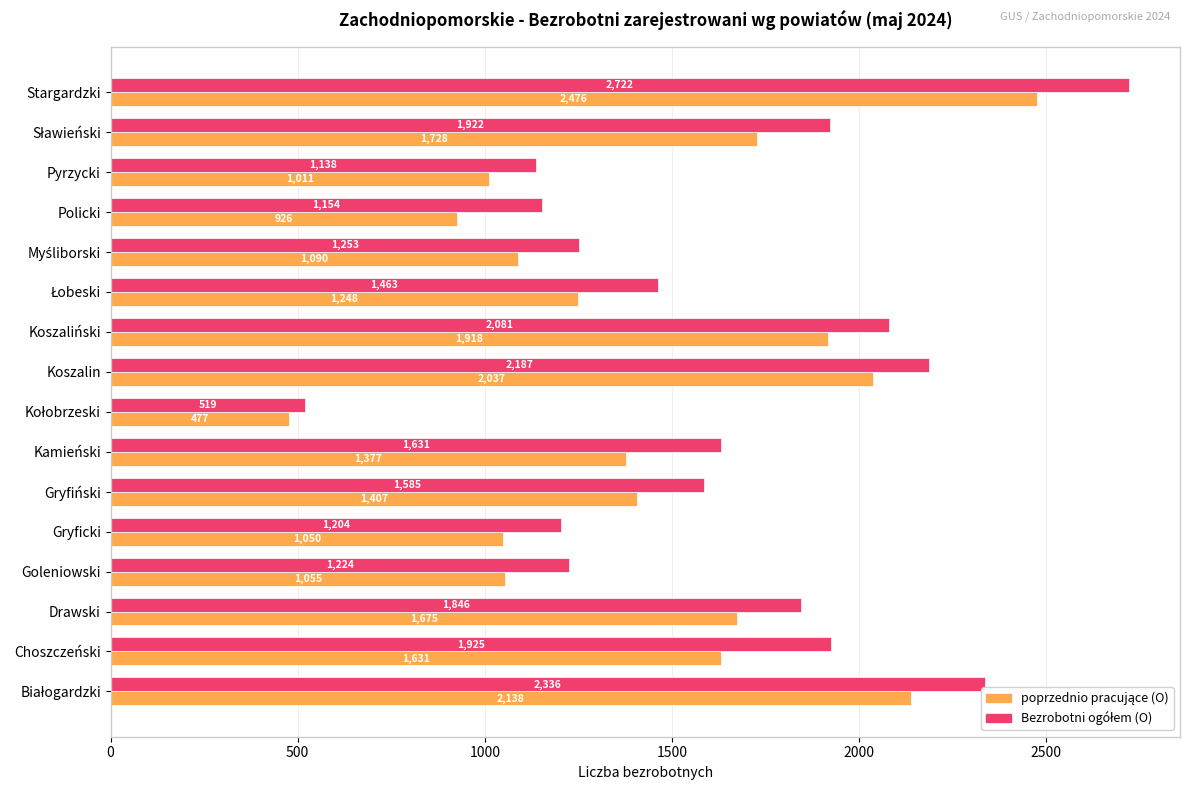

What is the spread (max minus min) of values at Pyrzycki?

127